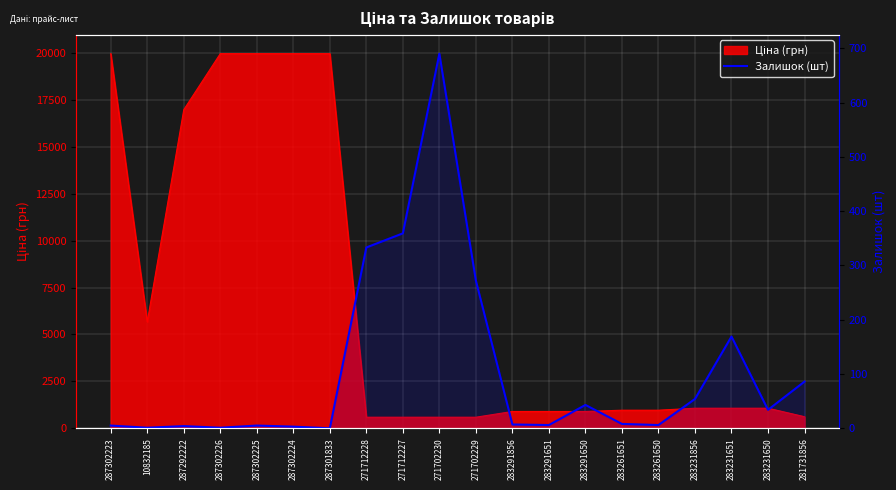

Which category has the highest value across all series?

271702230